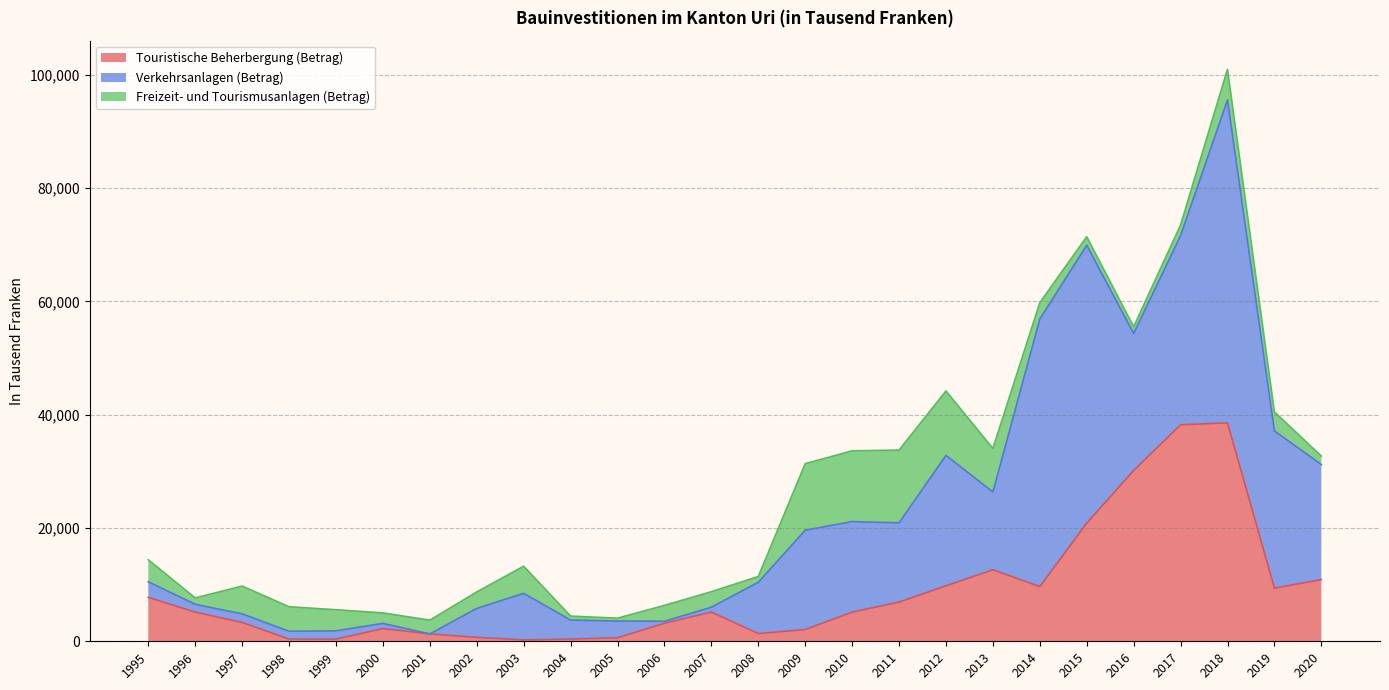

At 1998, list the series in order from smallest to largest.

Touristische Beherbergung (Betrag), Verkehrsanlagen (Betrag), Freizeit- und Tourismusanlagen (Betrag)